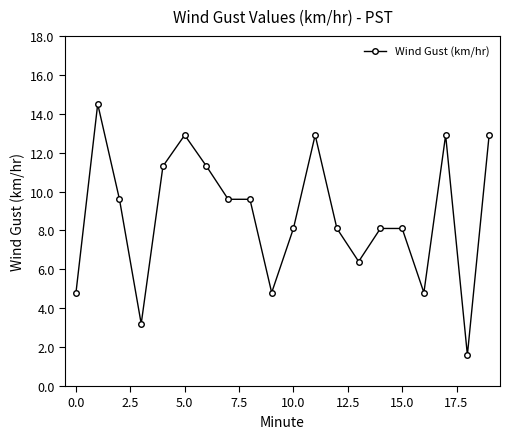

What is the maximum value shown in the chart?

14.5